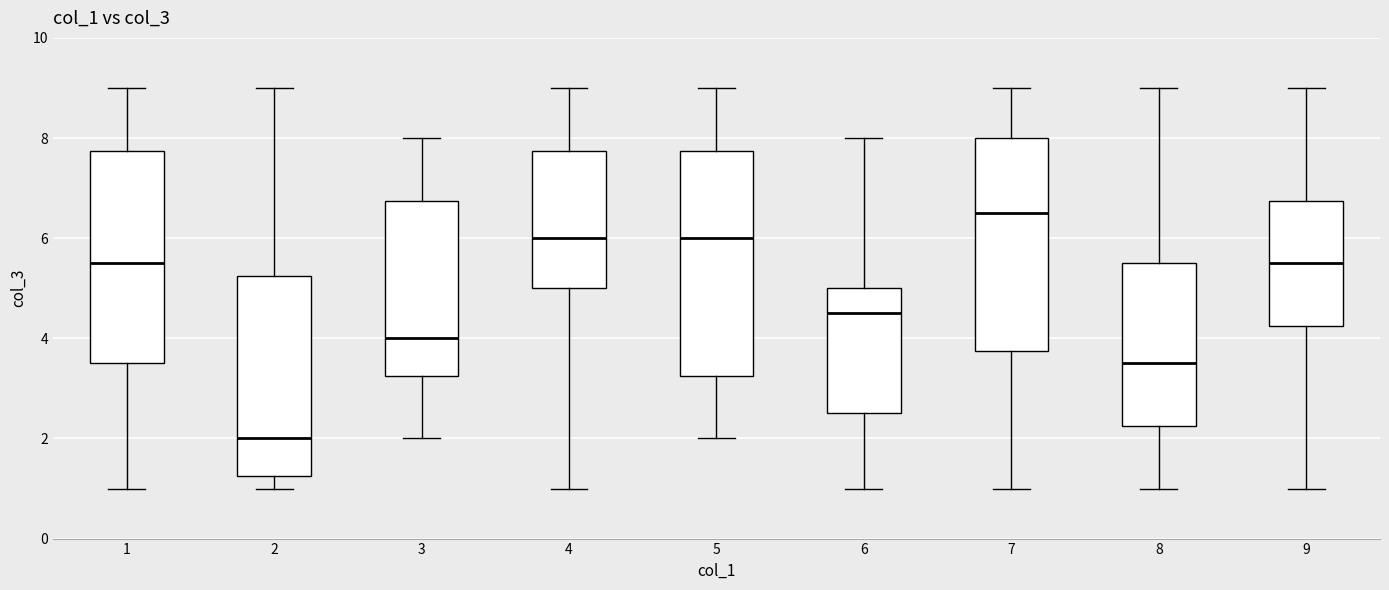

Reading left to right, transcribe this box plot: for each box, give where its median line is, the range the box spans, and where its two whiskers end, as read against the y-axis. The values are not printed on the chart, so give them approximately, as read against the axis.

1: median 5.6, box 3.6 to 7.8, whiskers 1.0 to 9.0
2: median 2.0, box 1.2 to 5.2, whiskers 1.0 to 9.0
3: median 4.0, box 3.2 to 6.8, whiskers 2.0 to 8.0
4: median 6.0, box 5.0 to 7.8, whiskers 1.0 to 9.0
5: median 6.0, box 3.2 to 7.8, whiskers 2.0 to 9.0
6: median 4.6, box 2.6 to 5.0, whiskers 1.0 to 8.0
7: median 6.6, box 3.8 to 8.0, whiskers 1.0 to 9.0
8: median 3.6, box 2.2 to 5.6, whiskers 1.0 to 9.0
9: median 5.6, box 4.2 to 6.8, whiskers 1.0 to 9.0